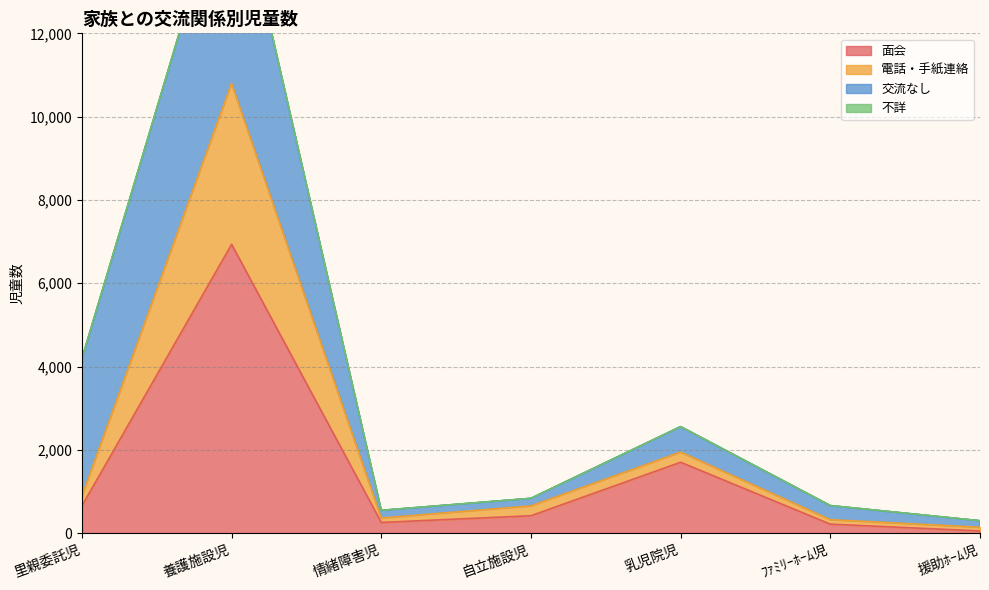

At which label is 面会 closest to 3495?

乳児院児